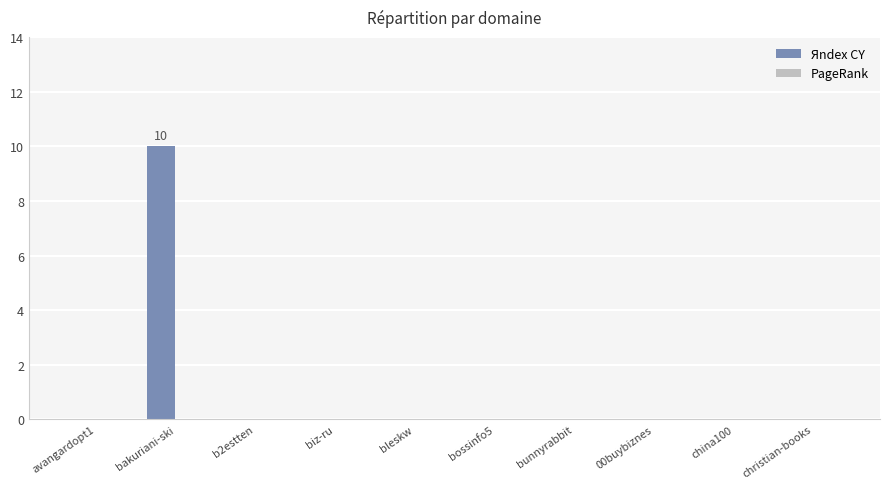

Which label corresponds to the largest value in the chart?

bakuriani-ski